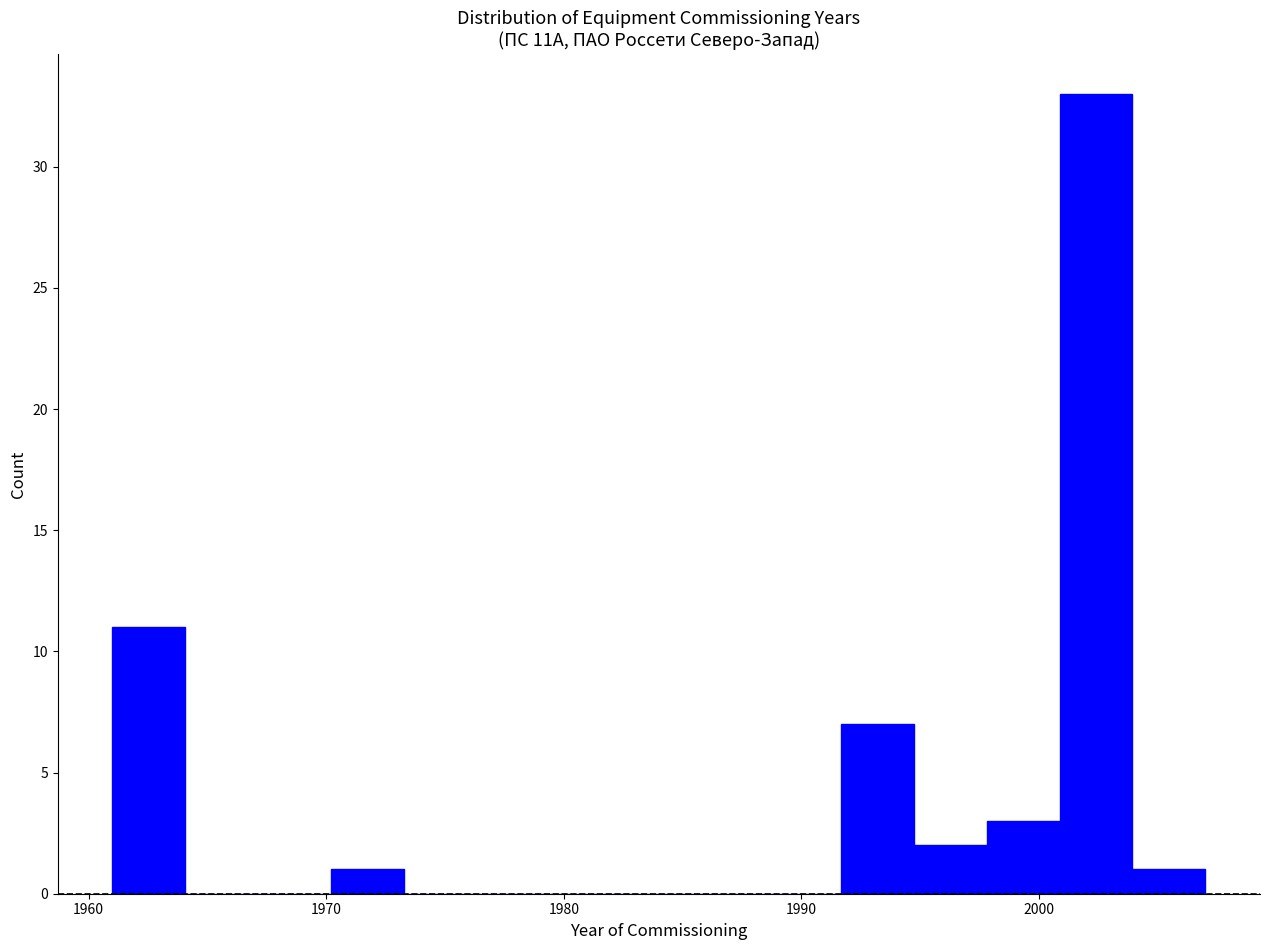

Read against the x-axis, roughly where is the centre of the tallest bar?

2002